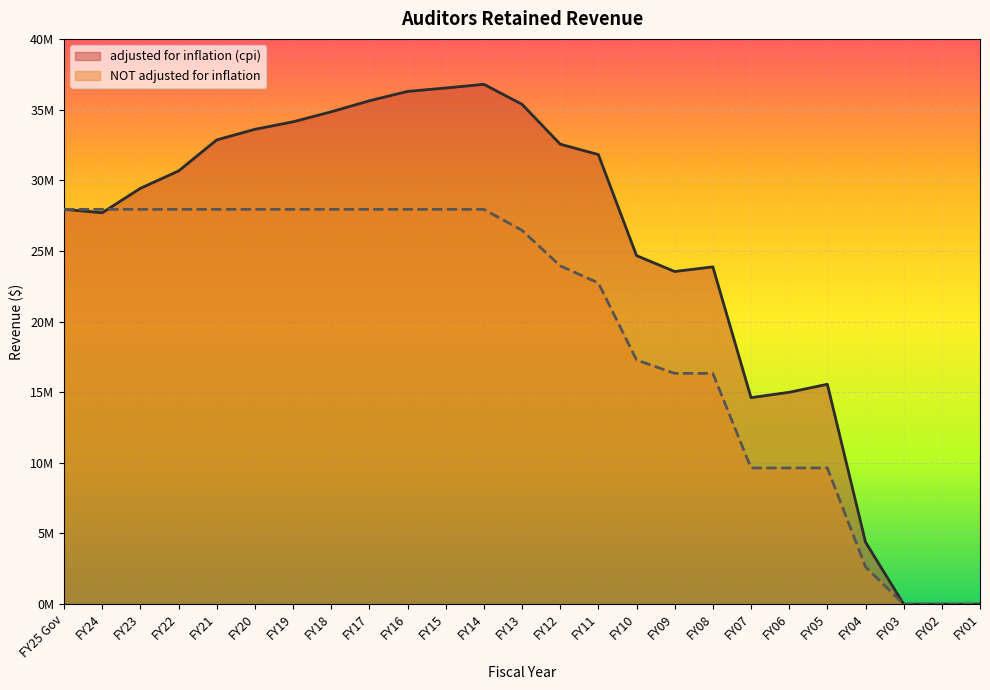

At how many categories does at least one series exceed 23660752?

17